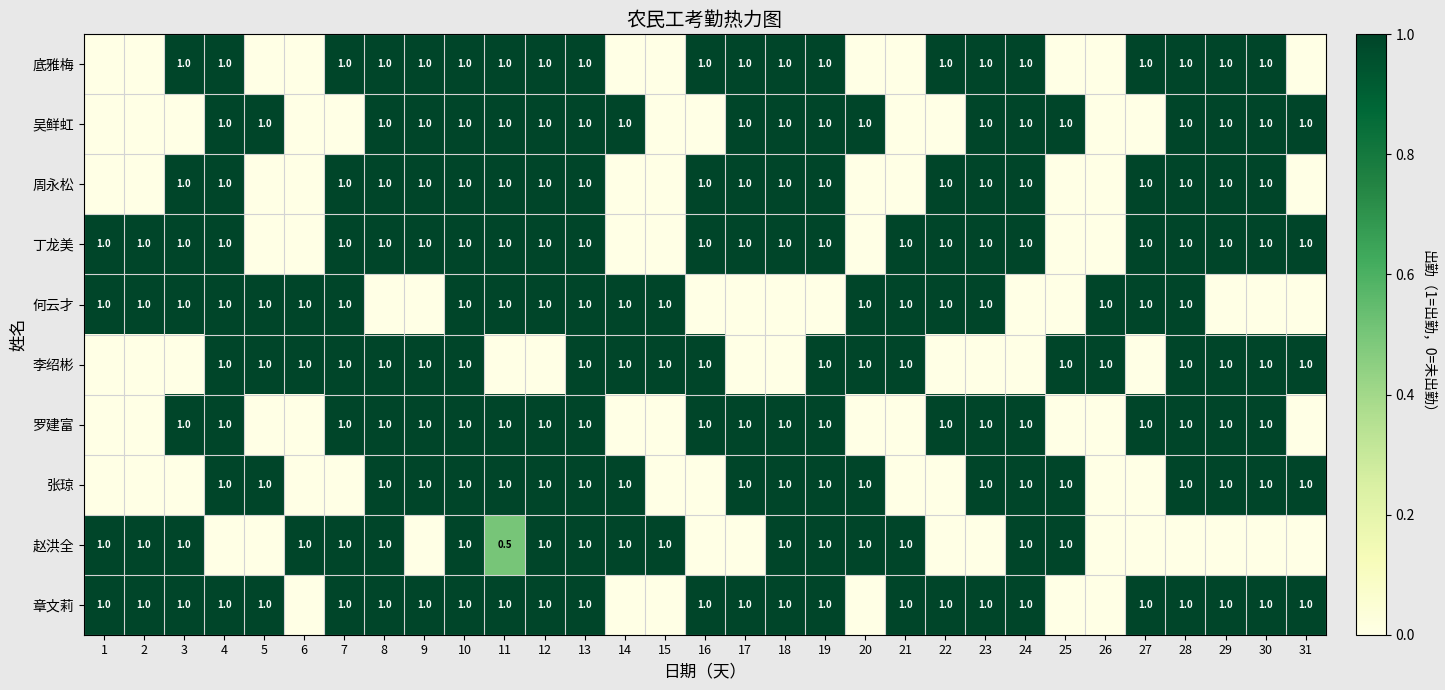

What is the difference between the highest and lowest values at 6?

1.0